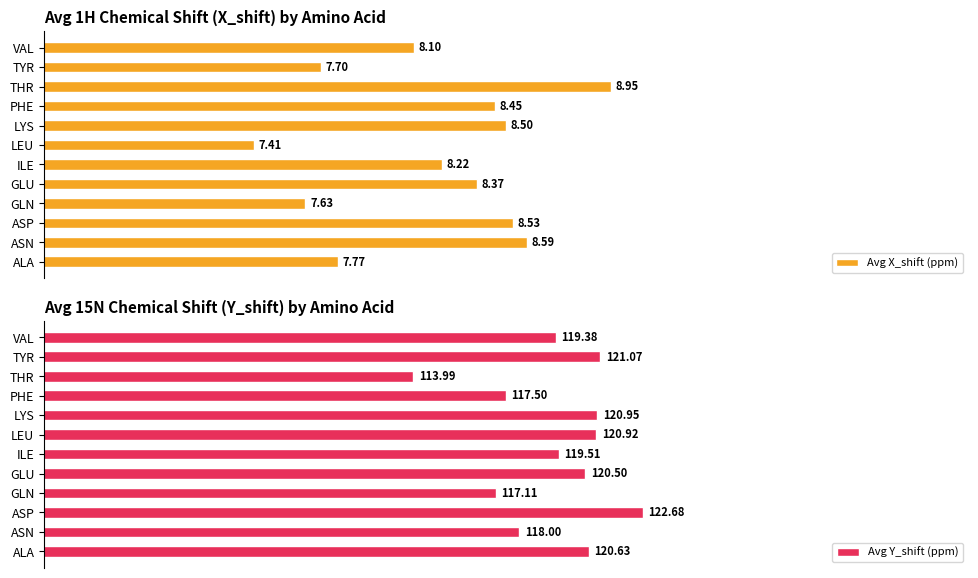

How many groups of bars are there?

12